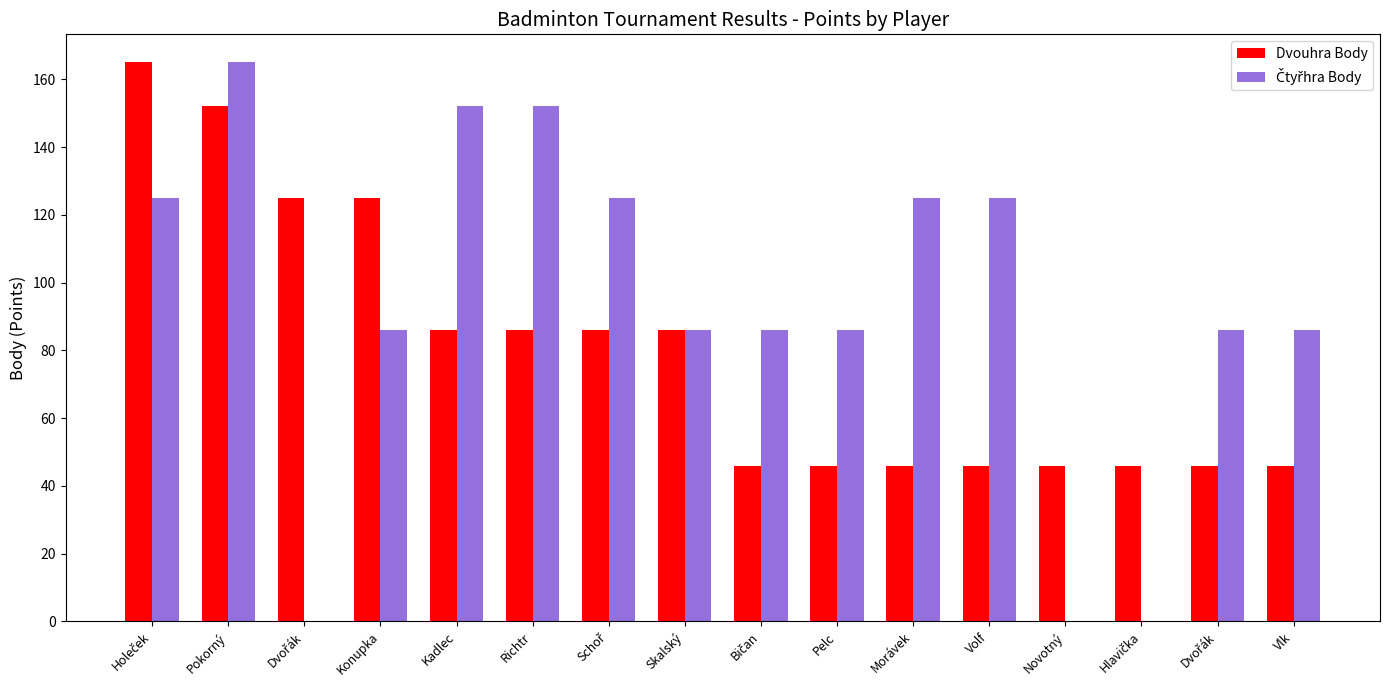

Does the chart contain stacked bars?

No